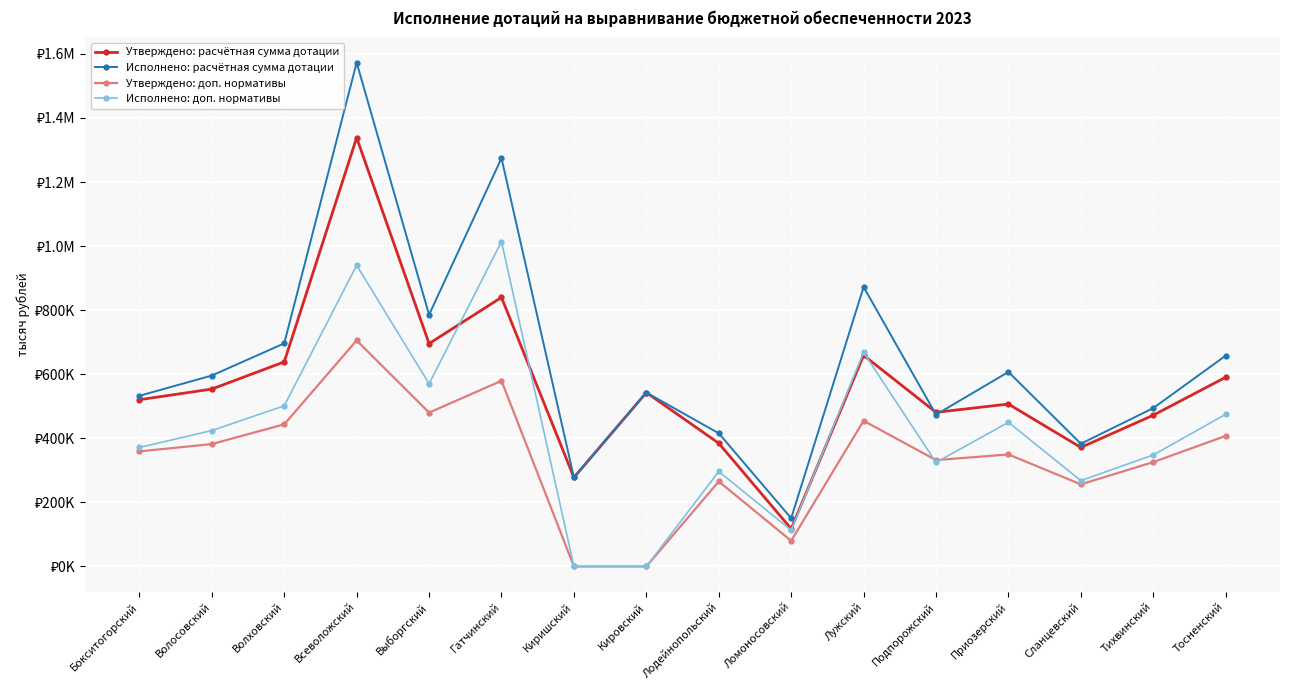

What is the average value of the Исполнено: расчётная сумма дотации series?

645908.8